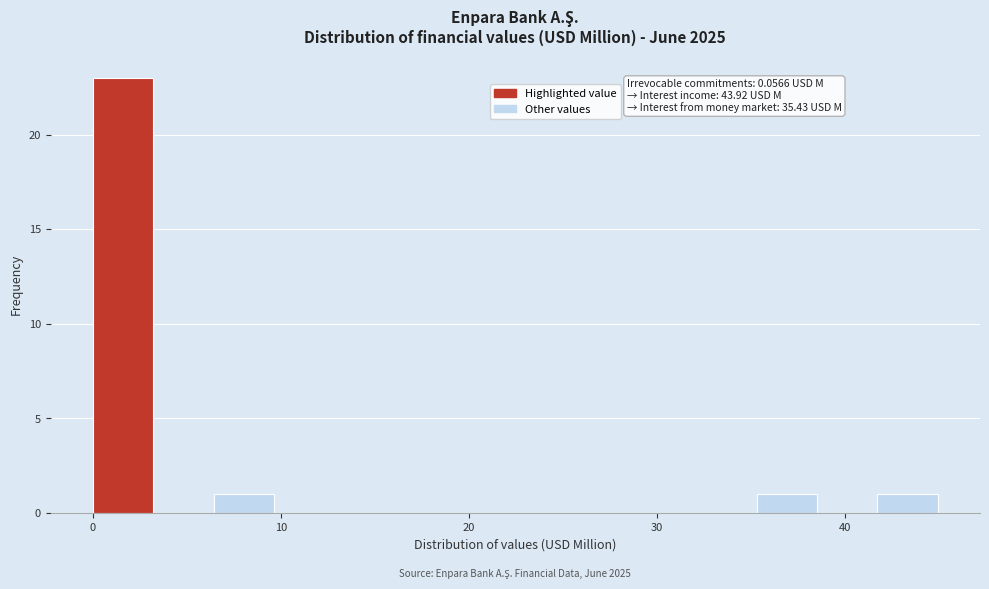

Read against the x-axis, roughly where is the centre of the tallest bar?

2